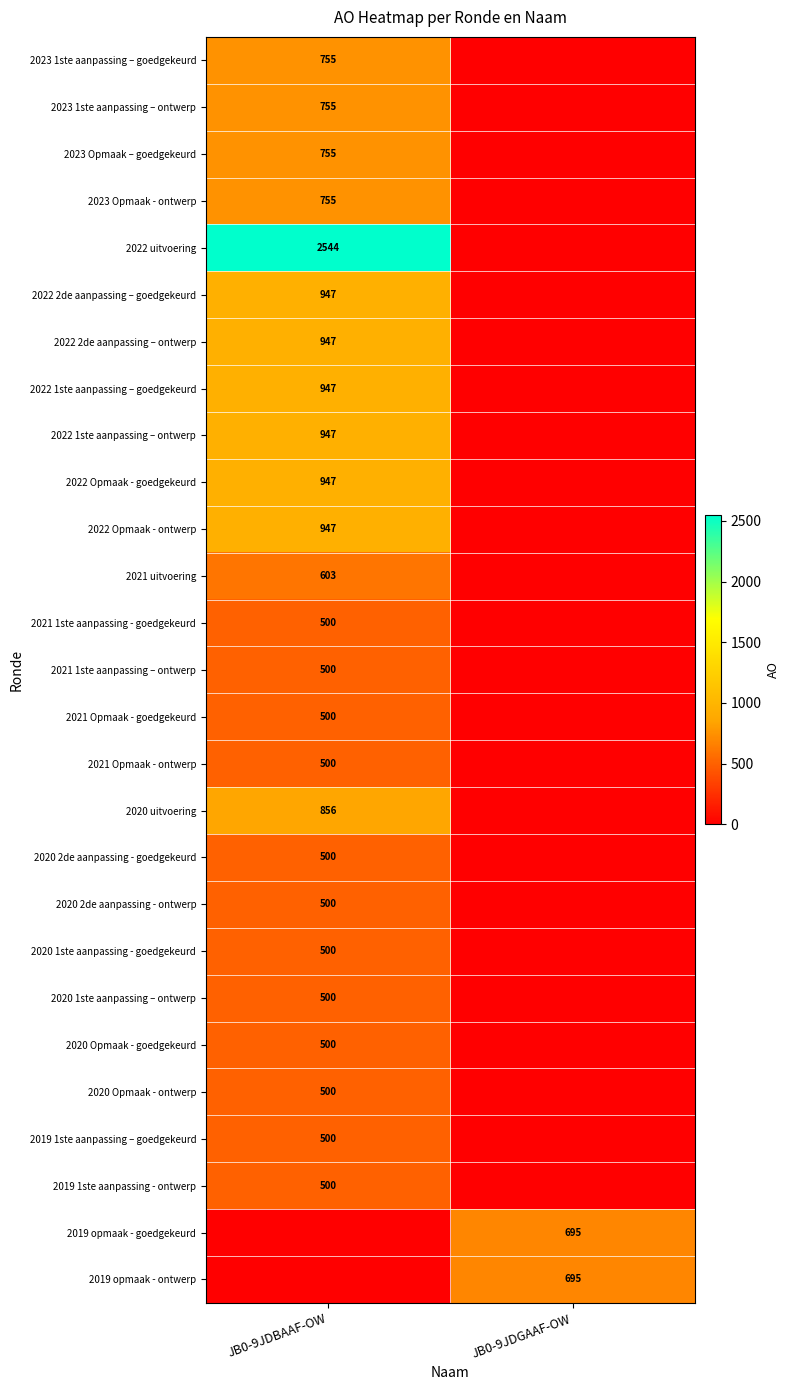

True or false: 2022 Opmaak - ontwerp has a value of 274 at JB0-9JDBAAF-OW.

False